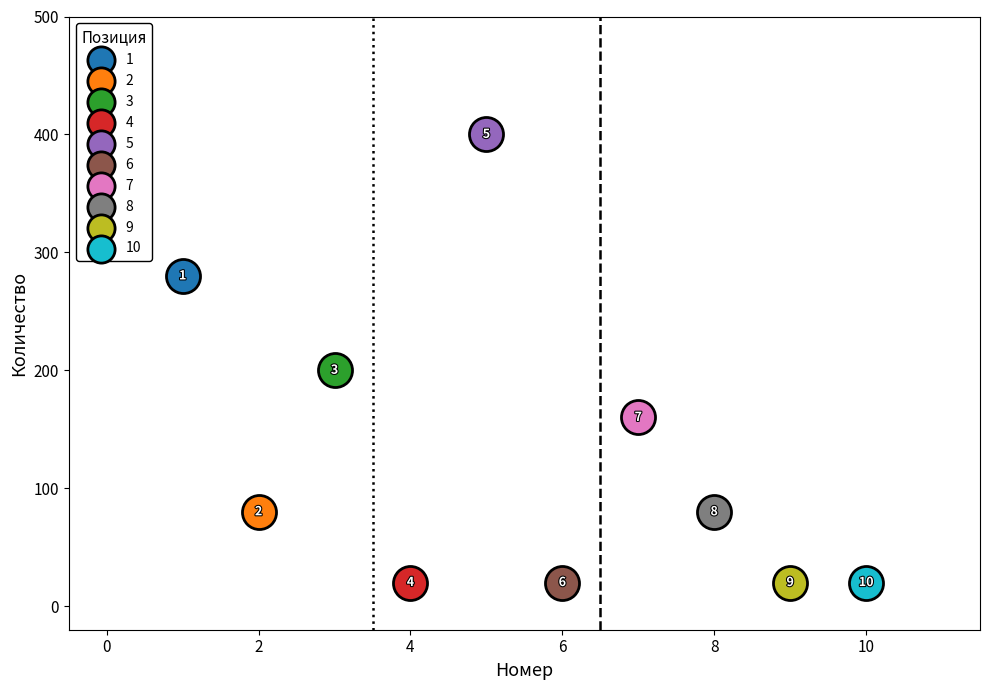

Which series contains the highest Y value?

5